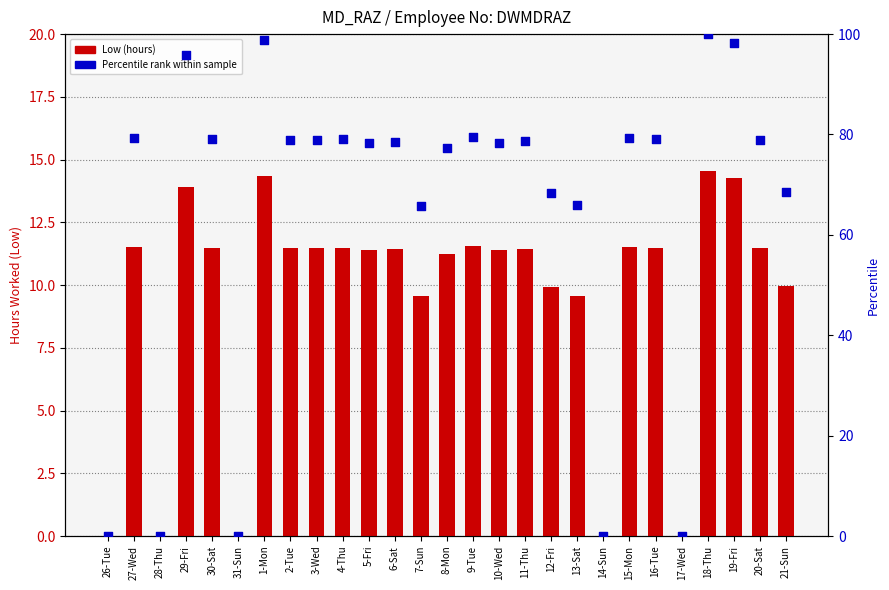

Which series has the largest total across all categories?

Percentile rank